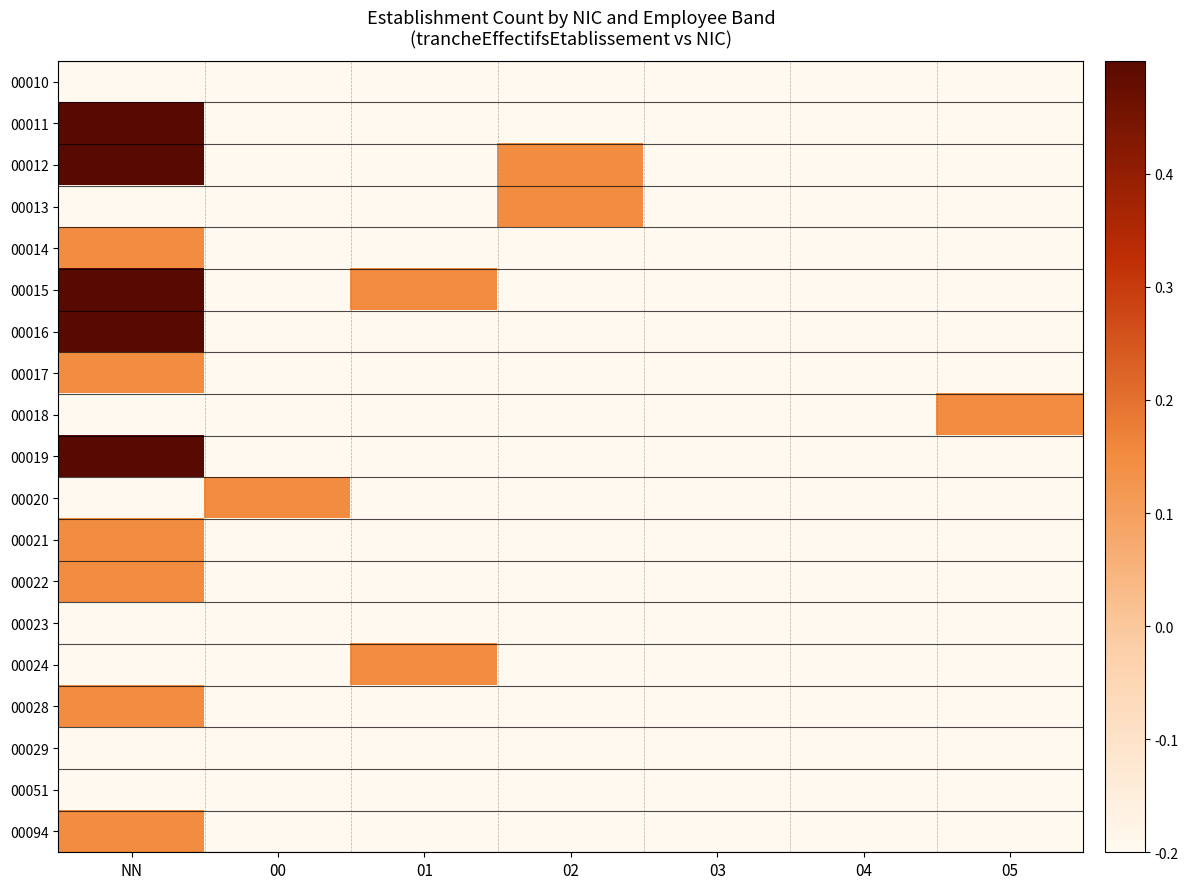

What is the difference between the highest and lowest values at 05?

0.3